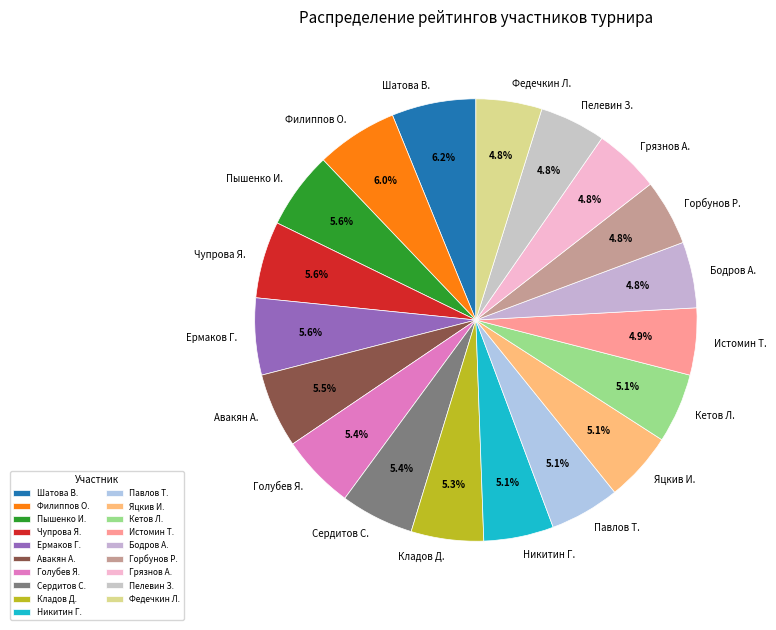

Does Бодров А. represent more than half of the total?

No